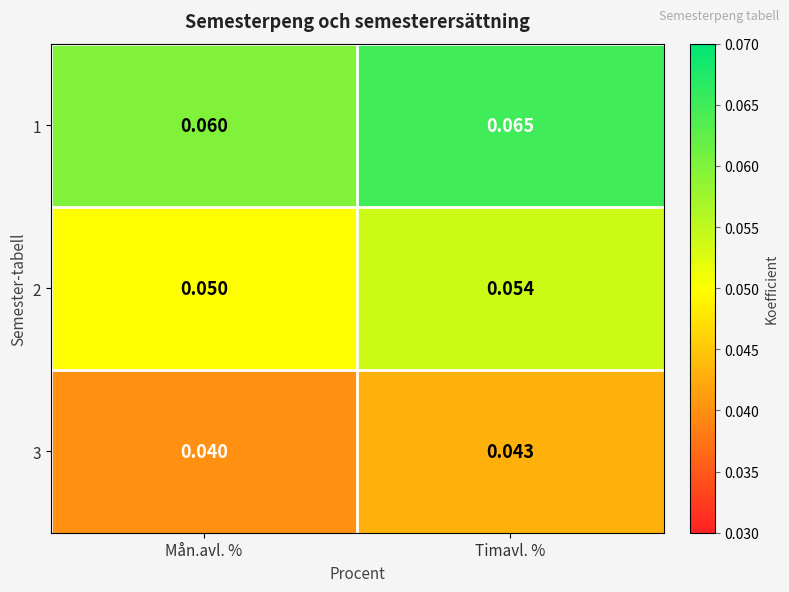

At which label does 1 reach its minimum?

Mån.avl. %